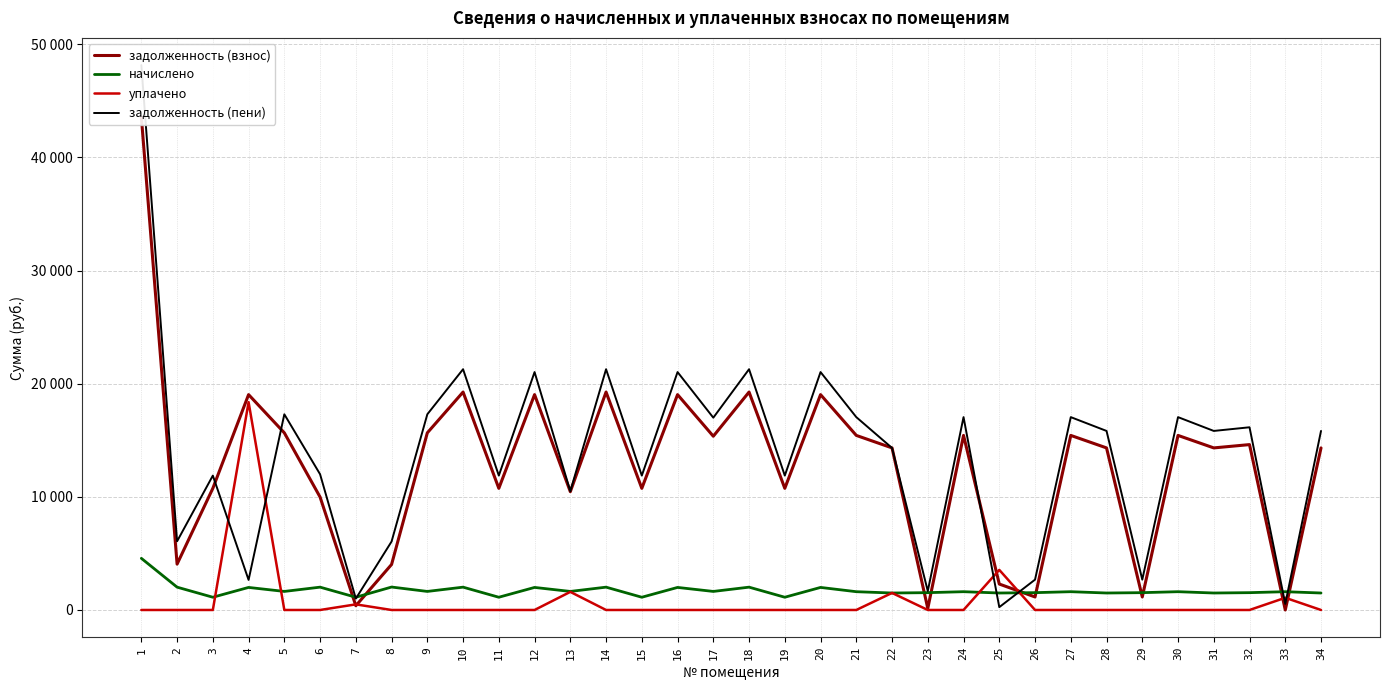

Which series ends up on top after the final intersection of задолженность (пени) and задолженность (взнос)?

задолженность (пени)